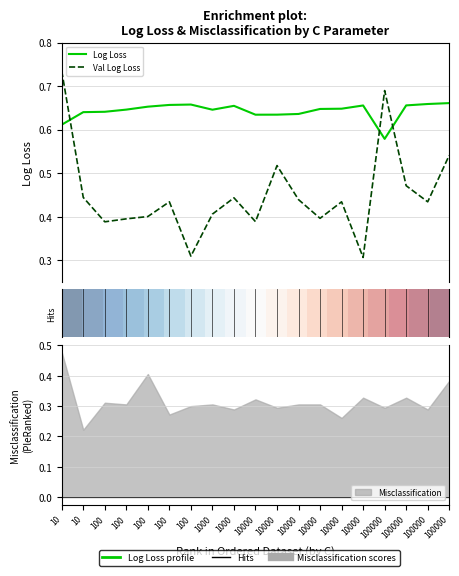

At which category is the sum across all series the highest?

10